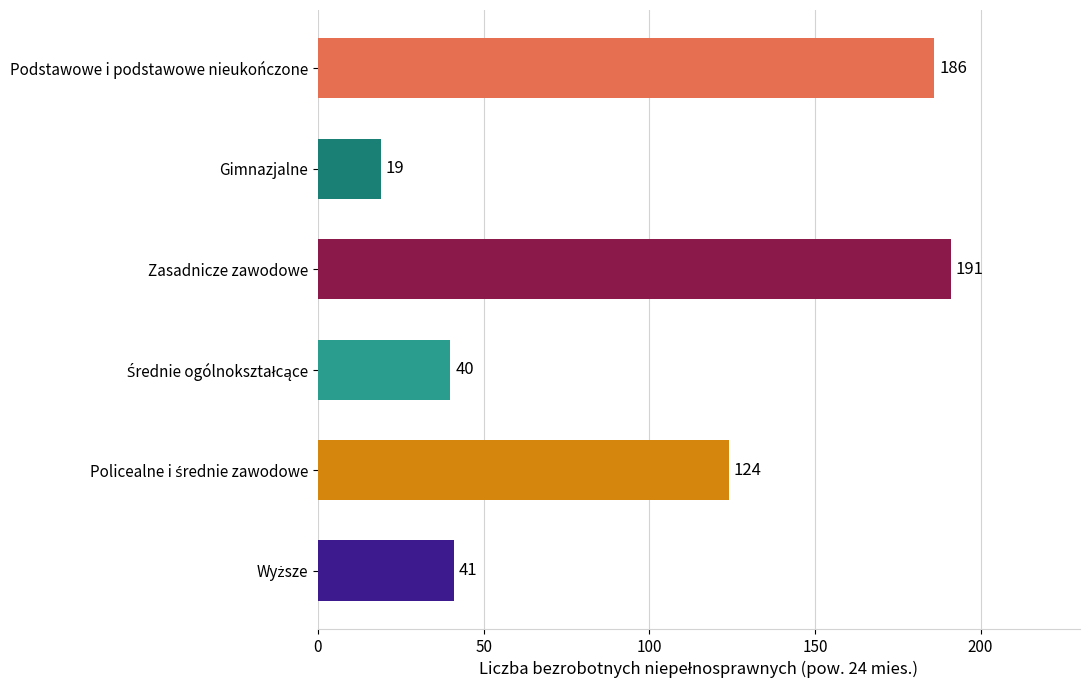

What is the change in value from Zasadnicze zawodowe to Gimnazjalne?

-172